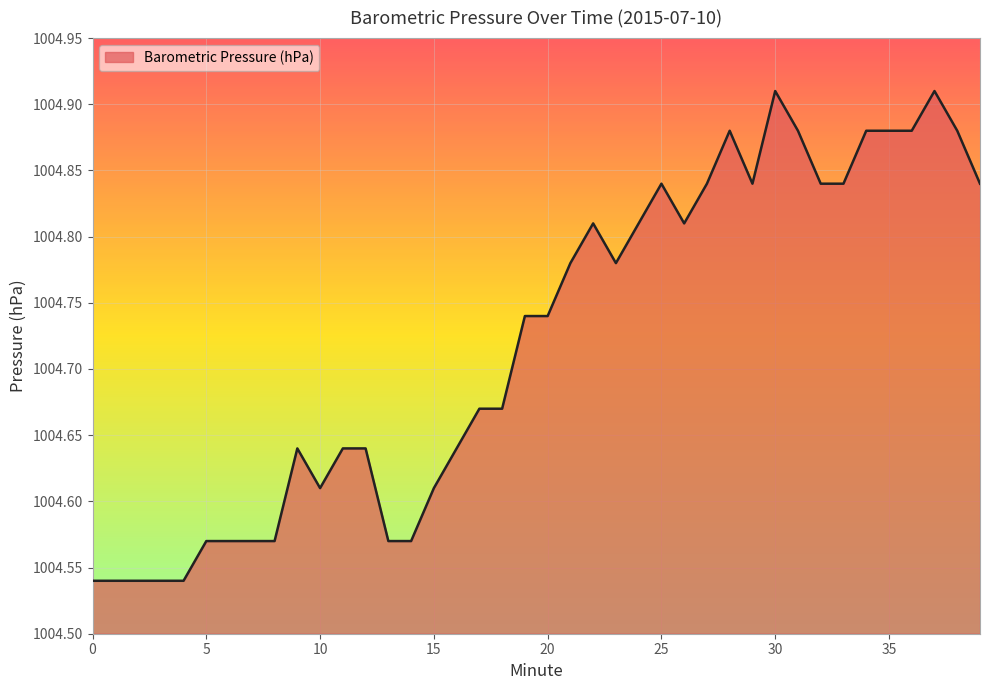

What is the difference between the maximum and minimum values?

0.4